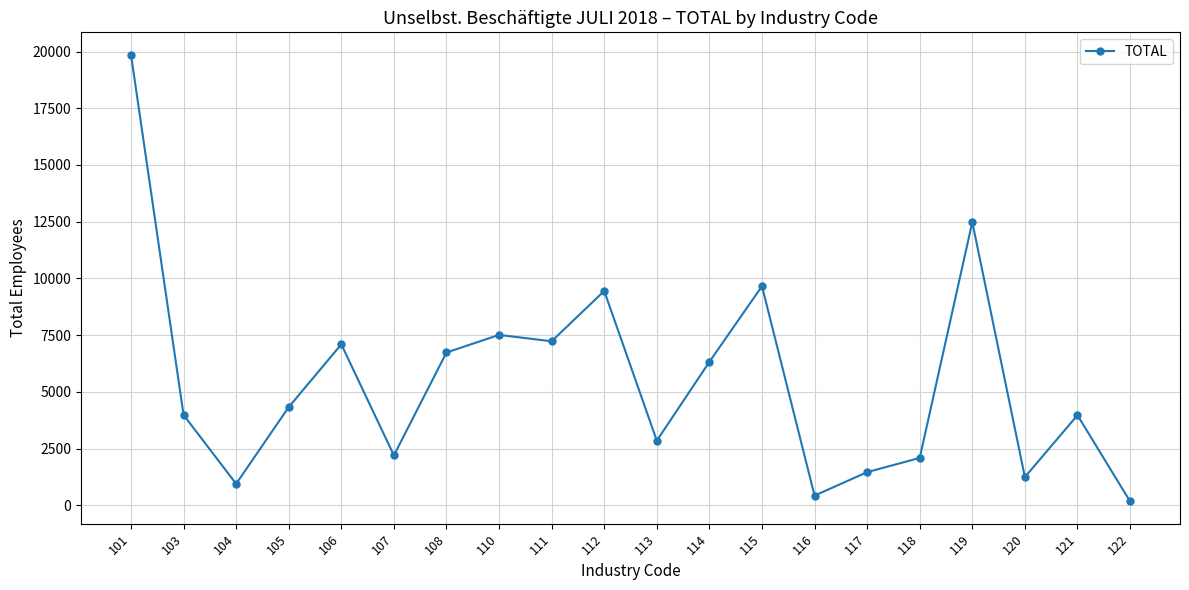

How many points are lower than both their immediate neighbors (excluding endpoints)?

6